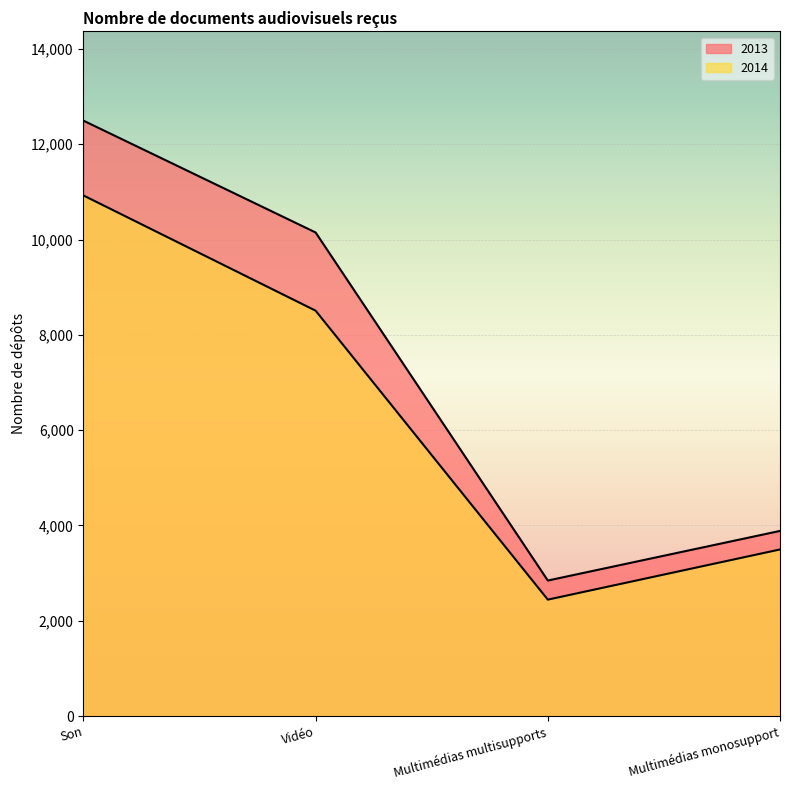

Is it true that 2013 equals 1005 at Multimédias monosupport?

False